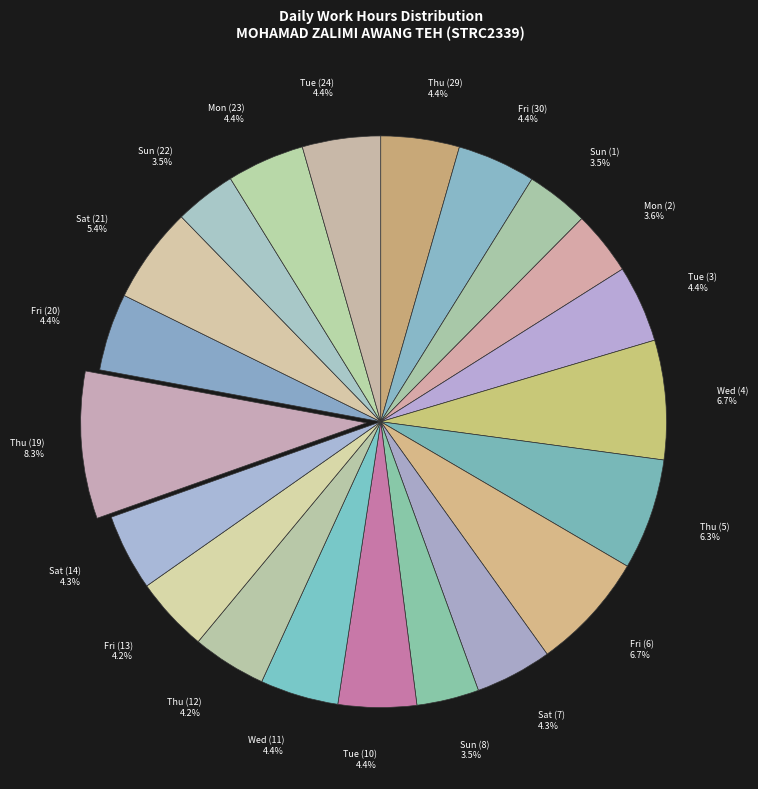

How many slices are in this pie chart?

21